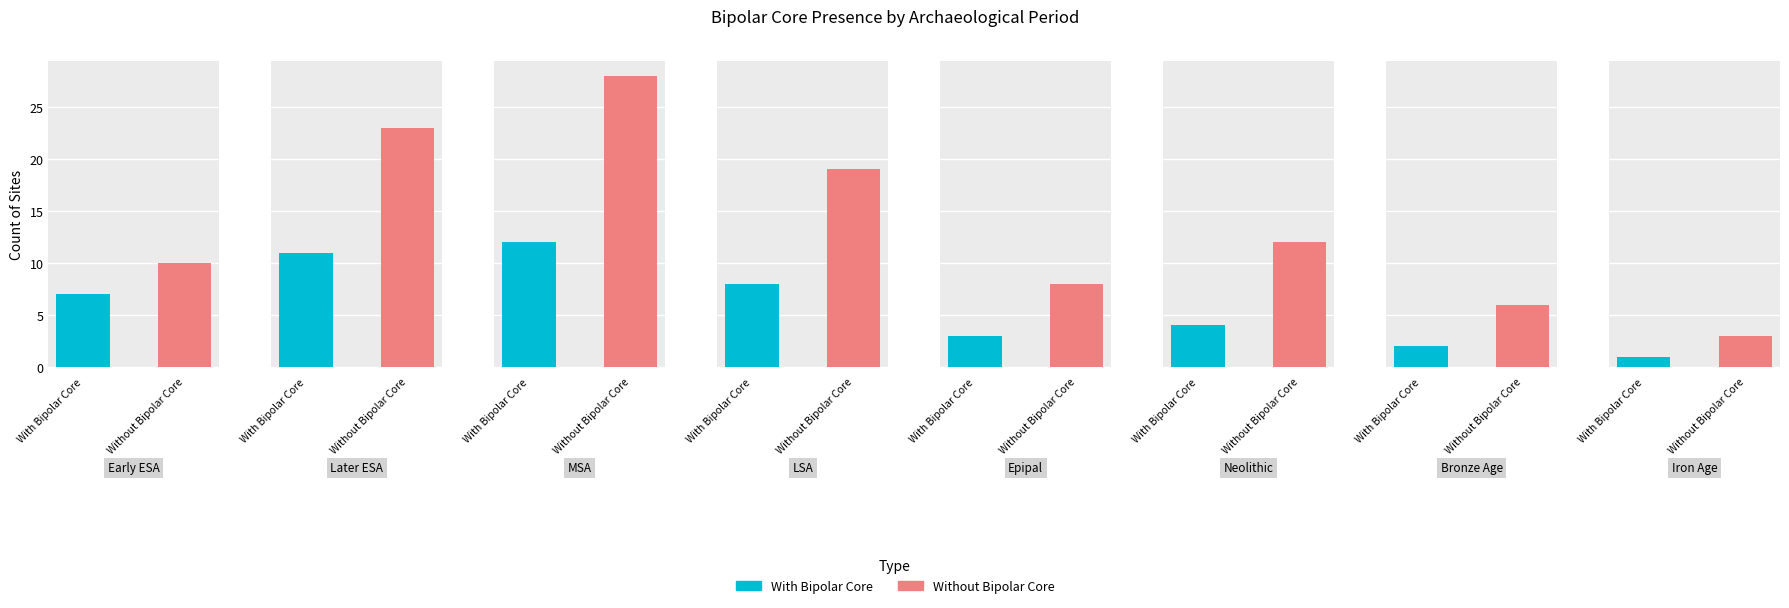

Is the value of With Bipolar Core at 7 greater than the value of Without Bipolar Core at 7?

No